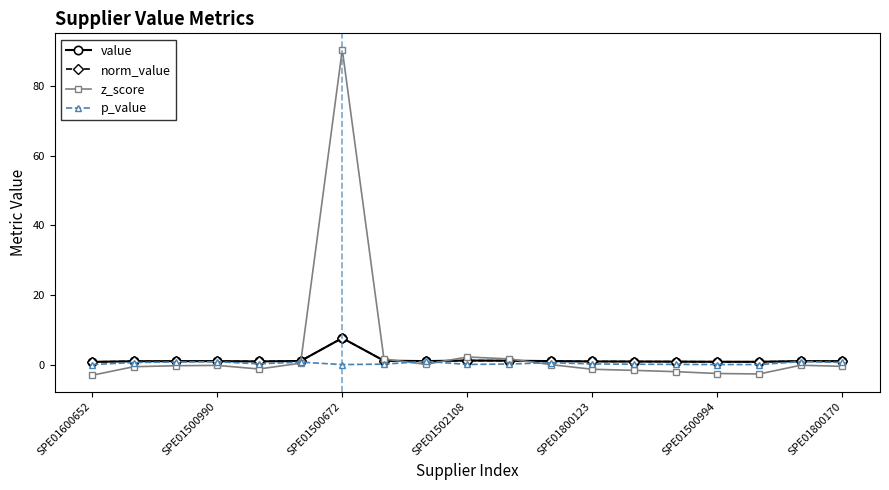

Reading right to left, list all the values displayed in this chart.

value: 1.0	1.0	0.8	0.8	0.9	0.9	0.9	1.0	1.1	1.2	1.0	1.1	7.6	1.0	0.9	1.0	1.0	1.0	0.8
norm_value: 1.0	1.0	0.8	0.8	0.9	0.9	0.9	1.0	1.1	1.2	1.0	1.1	7.6	1.0	0.9	1.0	1.0	1.0	0.8
z_score: -0.5	-0.2	-2.7	-2.6	-2.0	-1.7	-1.4	-0.0	1.6	2.2	0.1	1.6	90.6	0.4	-1.3	-0.2	-0.3	-0.6	-3.1
p_value: 0.6	0.9	0.0	0.0	0.1	0.1	0.2	0.5	0.2	0.0	0.9	0.1	0.0	0.7	0.2	0.8	0.7	0.6	0.0